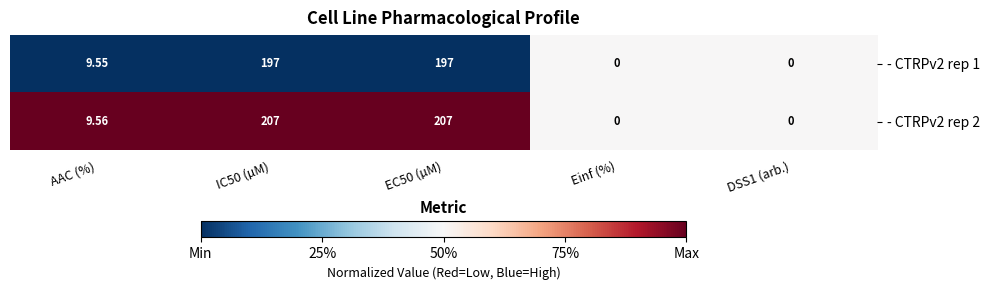

Which series changed the most between EC50 (µM) and DSS1 (arb.)?

- CTRPv2 rep 2